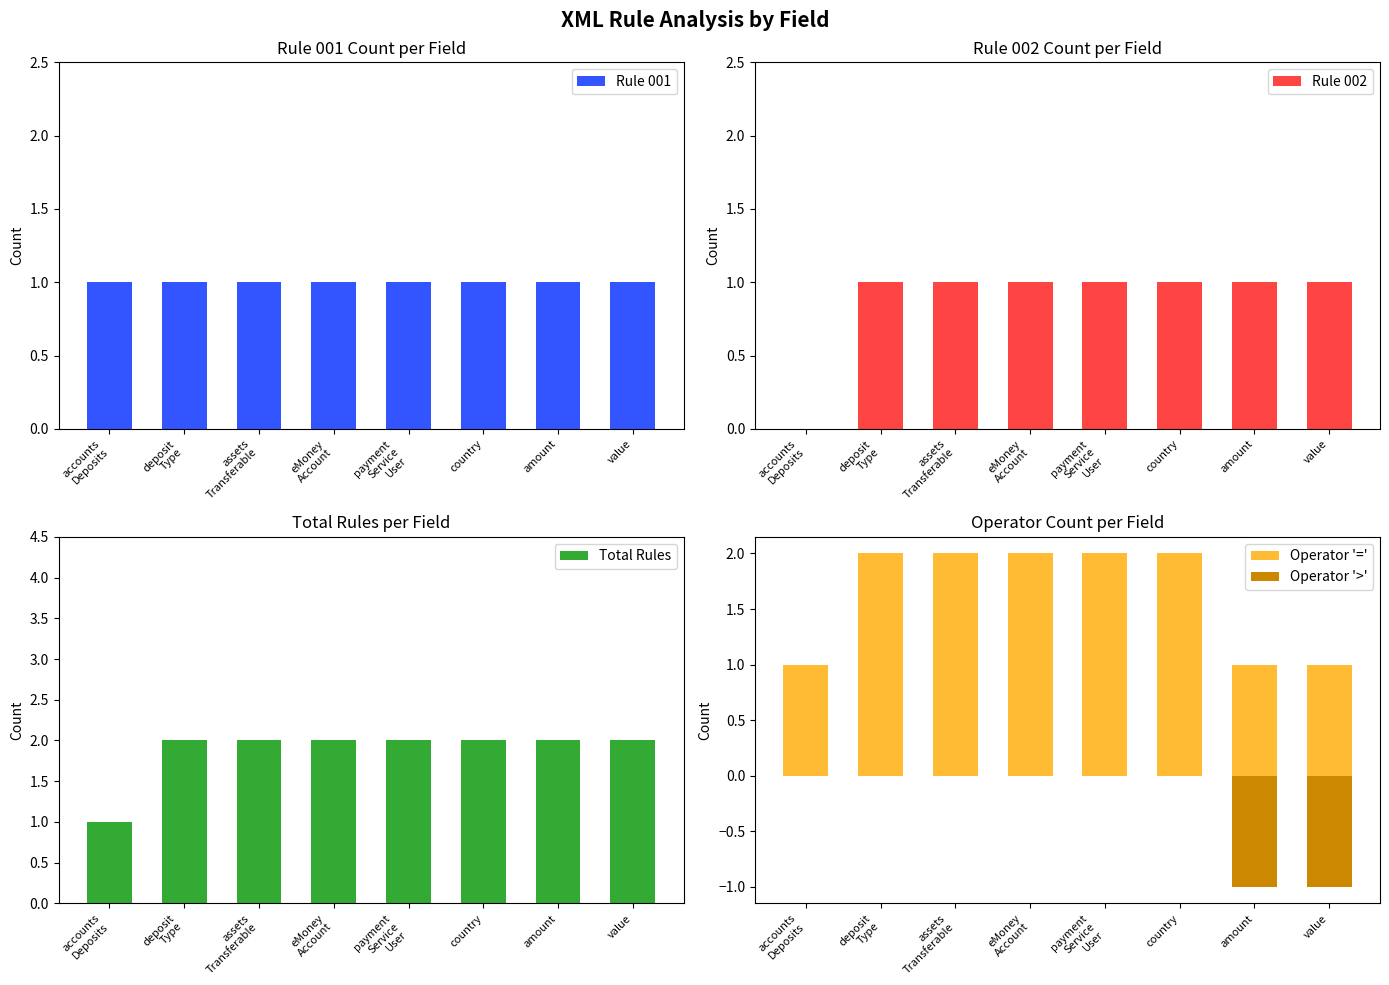

Rank the series by their maximum value, from highest to lowest.

Total Rules, Operator '=', Rule 001, Rule 002, Operator '>'